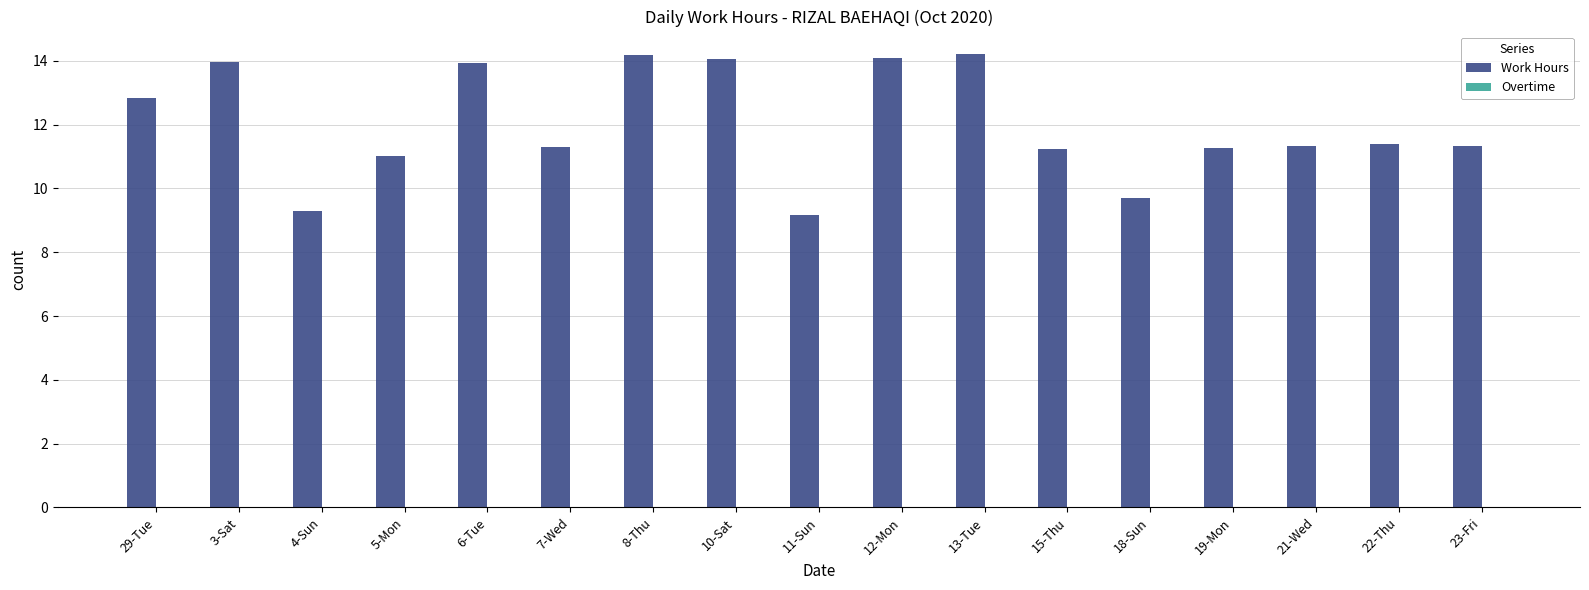

Are the bars horizontal?

No